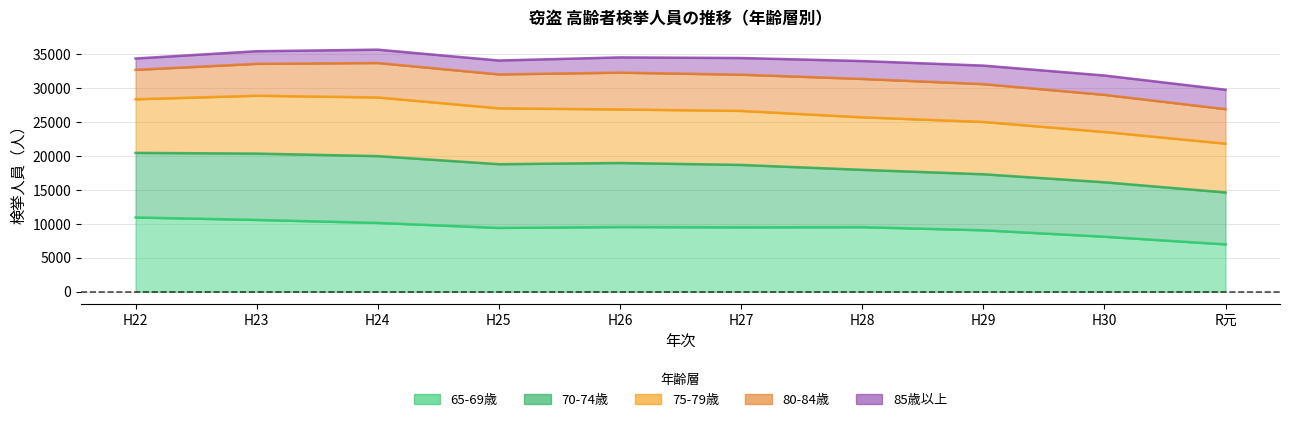

Does the chart display data point markers on the line(s)?

No